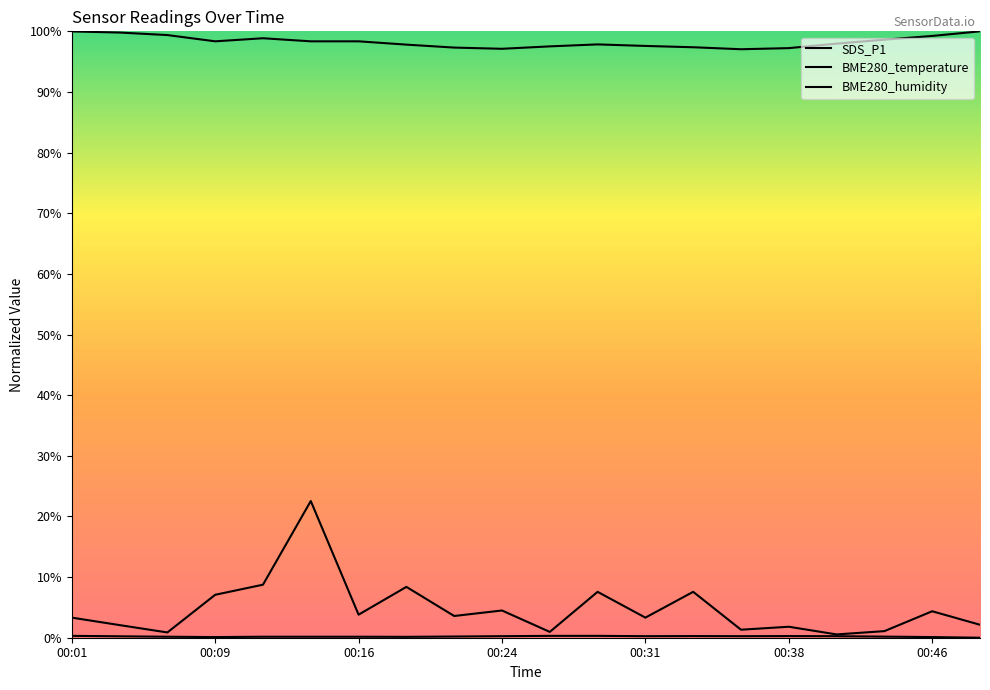

How many interior local valleys does the BME280_temperature series have?

4